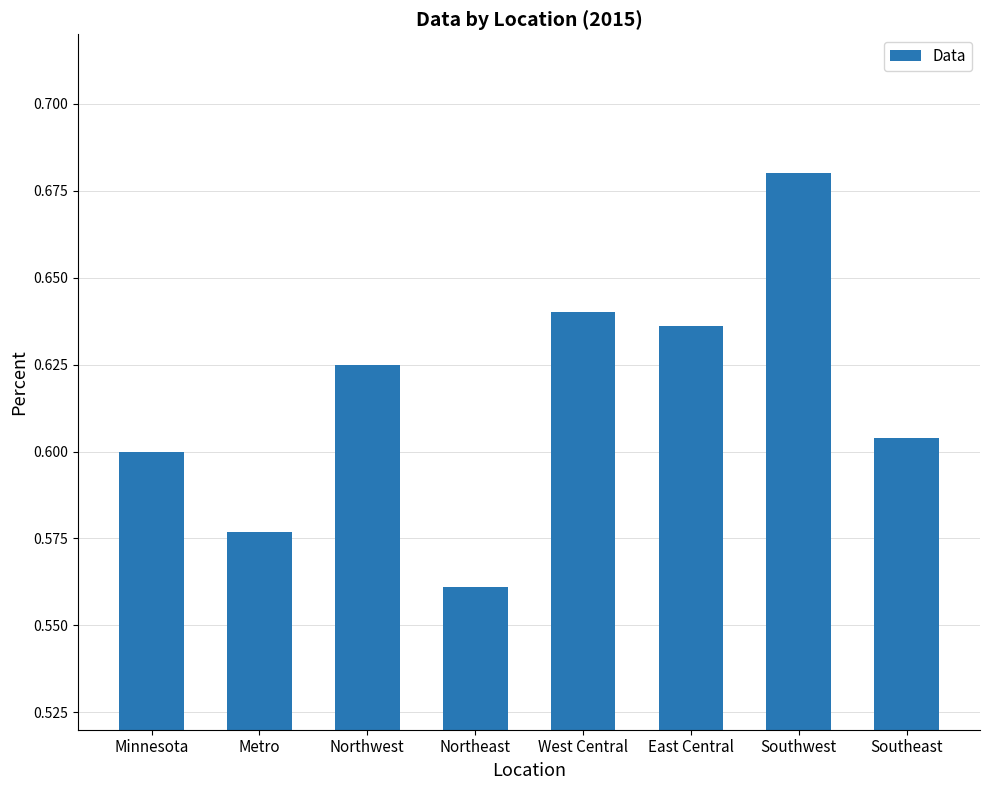

How many values are between 0 and 1?

8